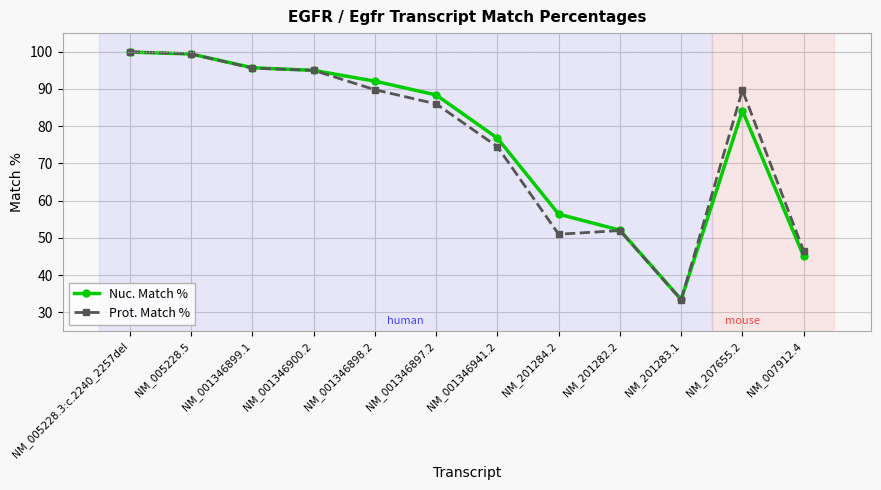

What is the highest value of the Prot. Match % series?

100.0